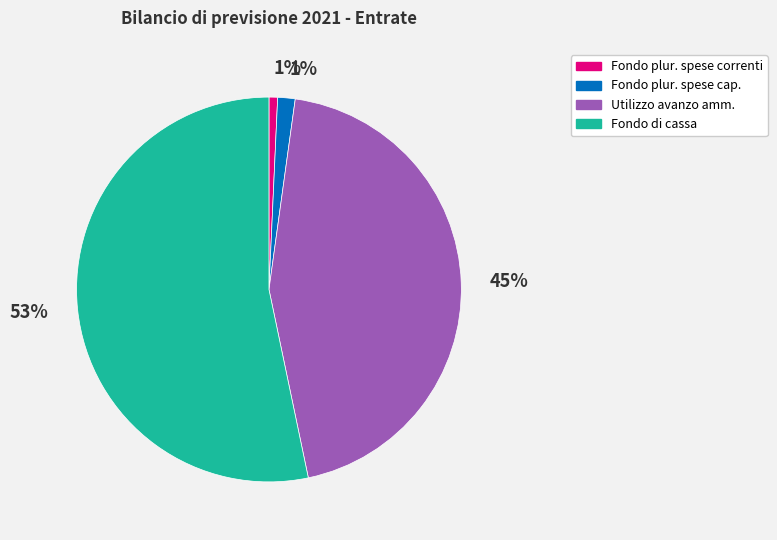

Is the sum of Fondo plur. spese correnti and Fondo di cassa greater than half?

Yes